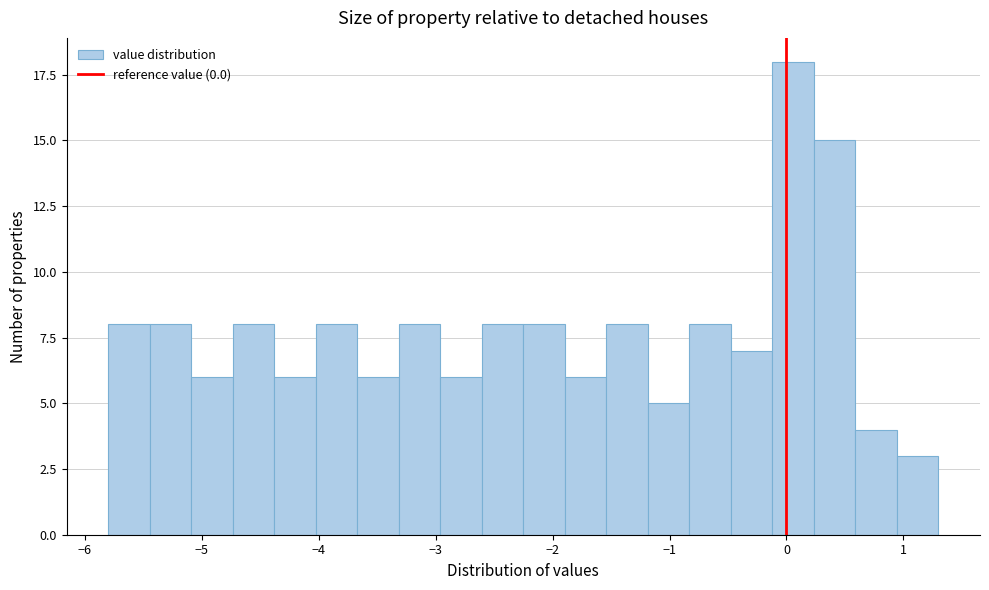

Around what value on the x-axis is the tallest bar? Give the approximate position of its centre, as read against the axis.

0.1